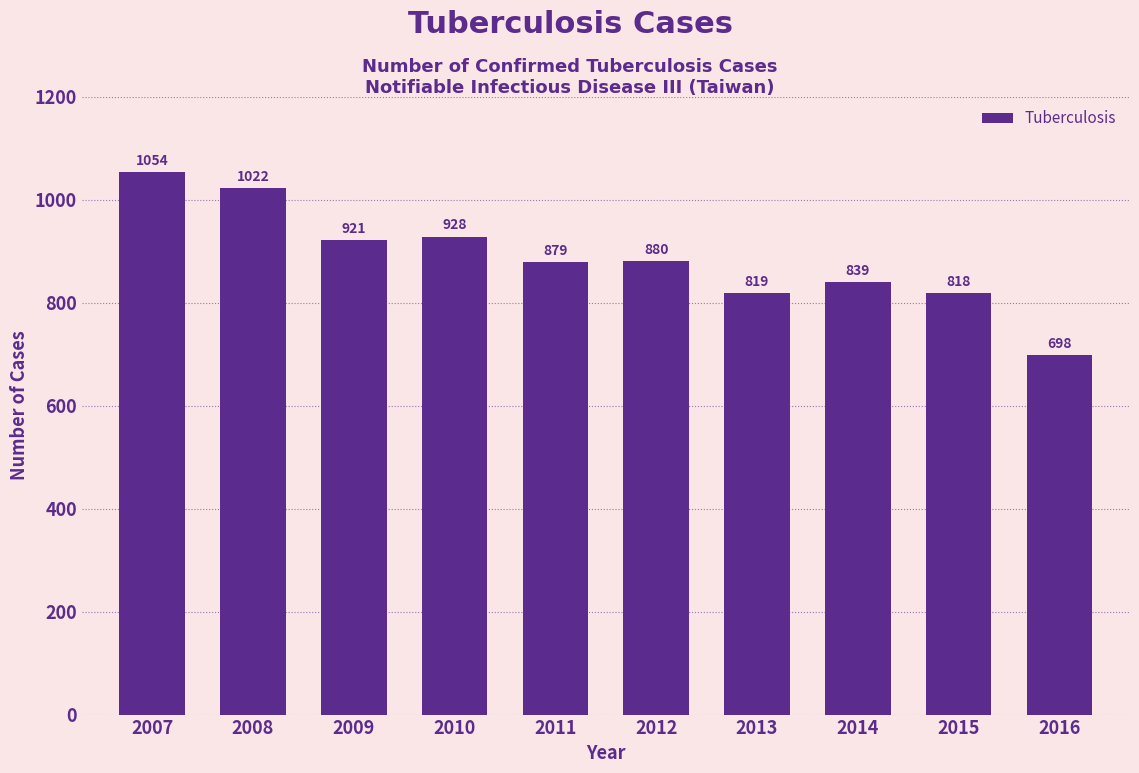

Reading left to right, extract all data points from this chart.

2007=1054	2008=1022	2009=921	2010=928	2011=879	2012=880	2013=819	2014=839	2015=818	2016=698